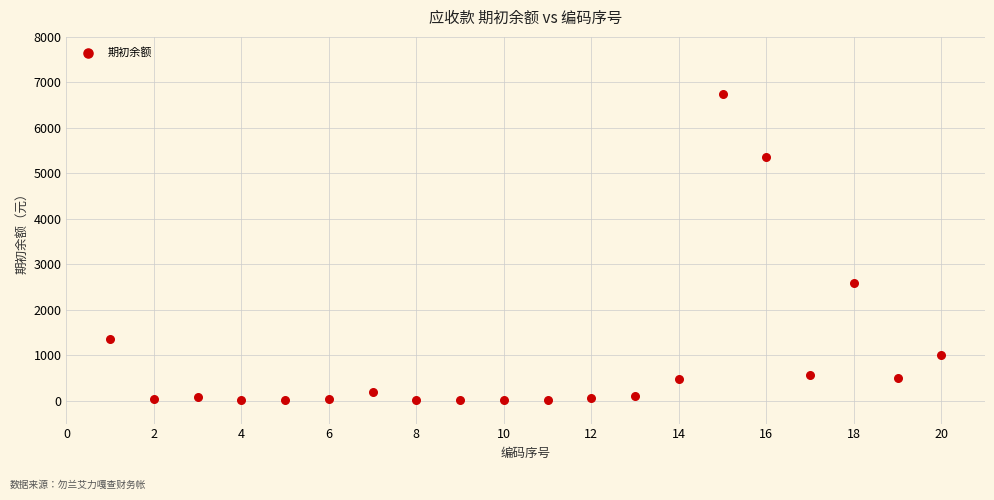

What Y value in the scatter plot is closest to 3376?

2592.6